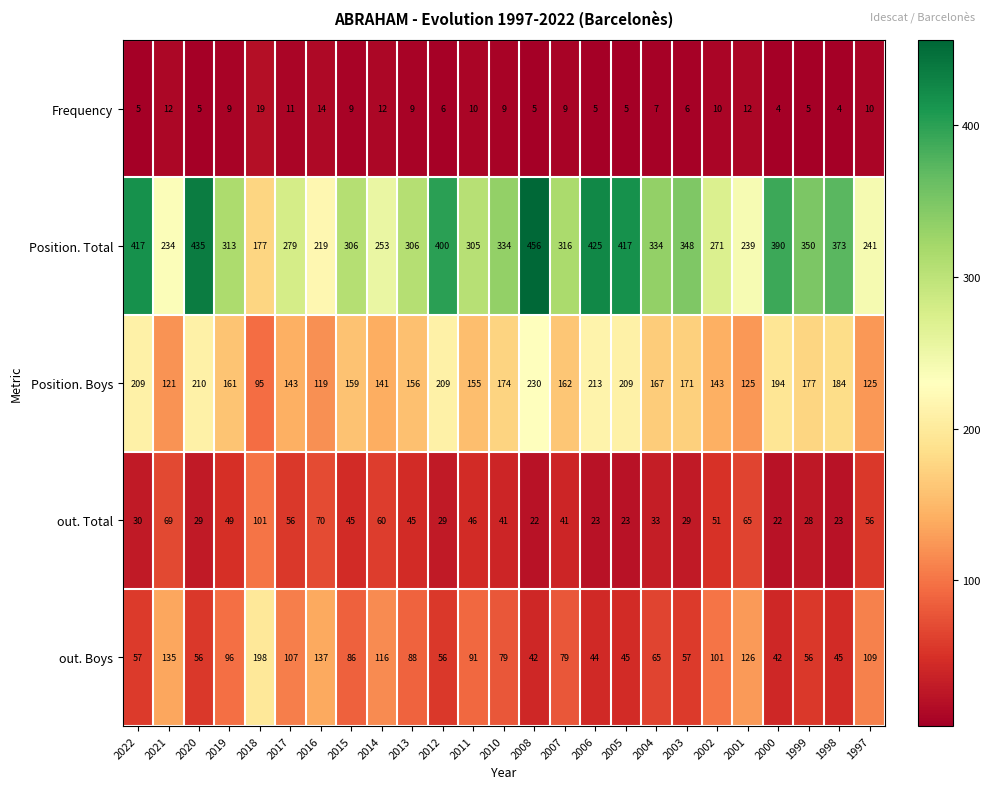

Is it true that out. Boys equals 101 at 2002?

True